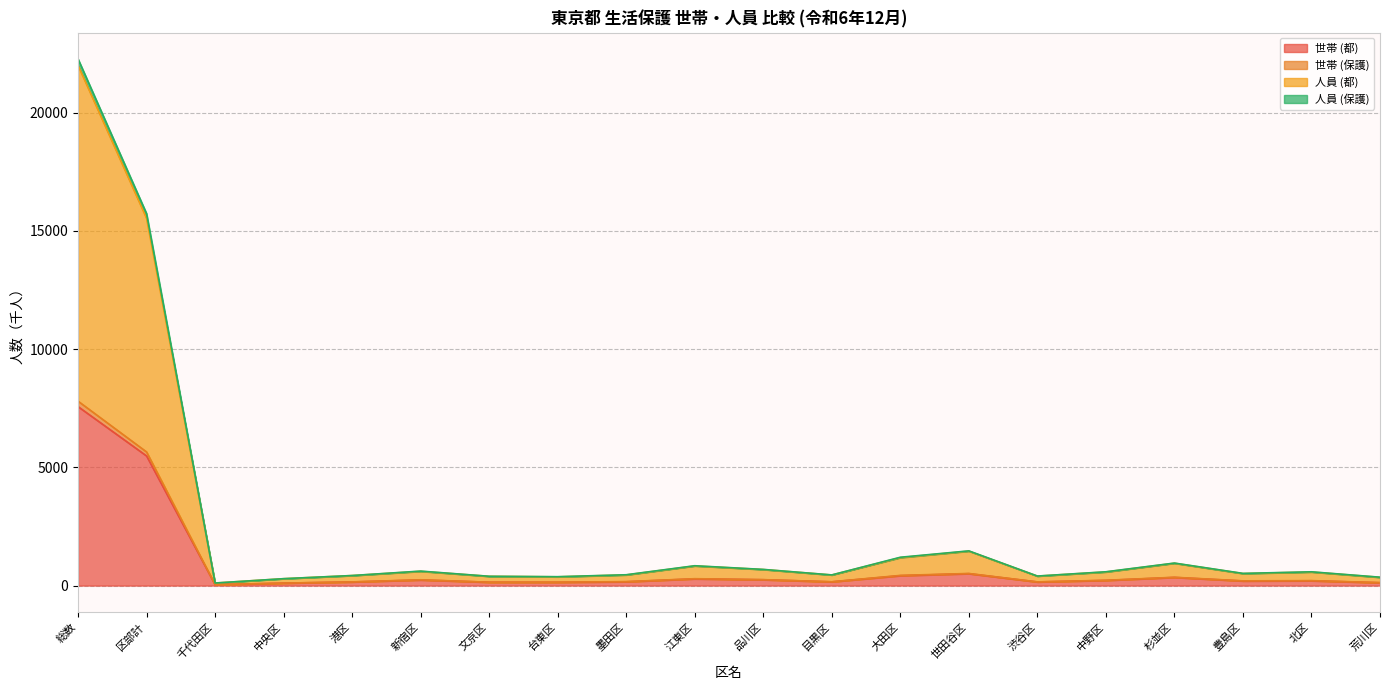

How many data points in 人員 (保護) are above 582?

10